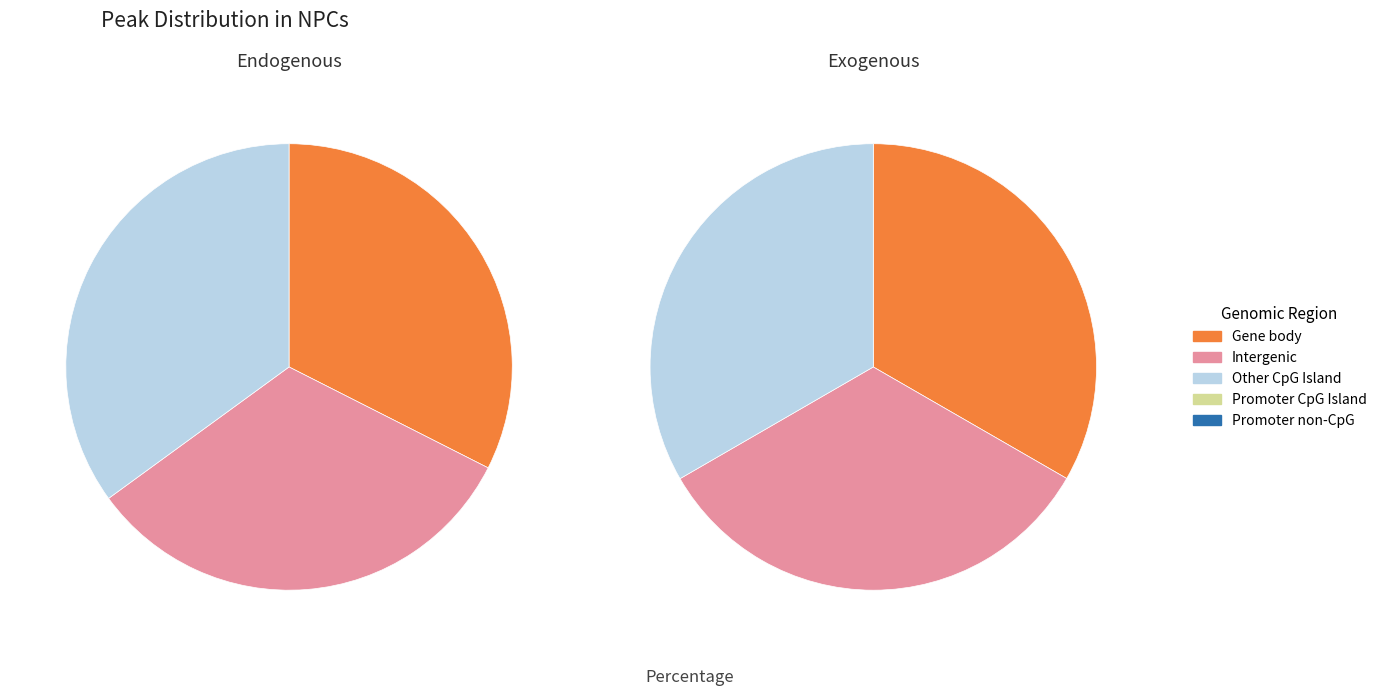

How many segments does this pie chart have?

6